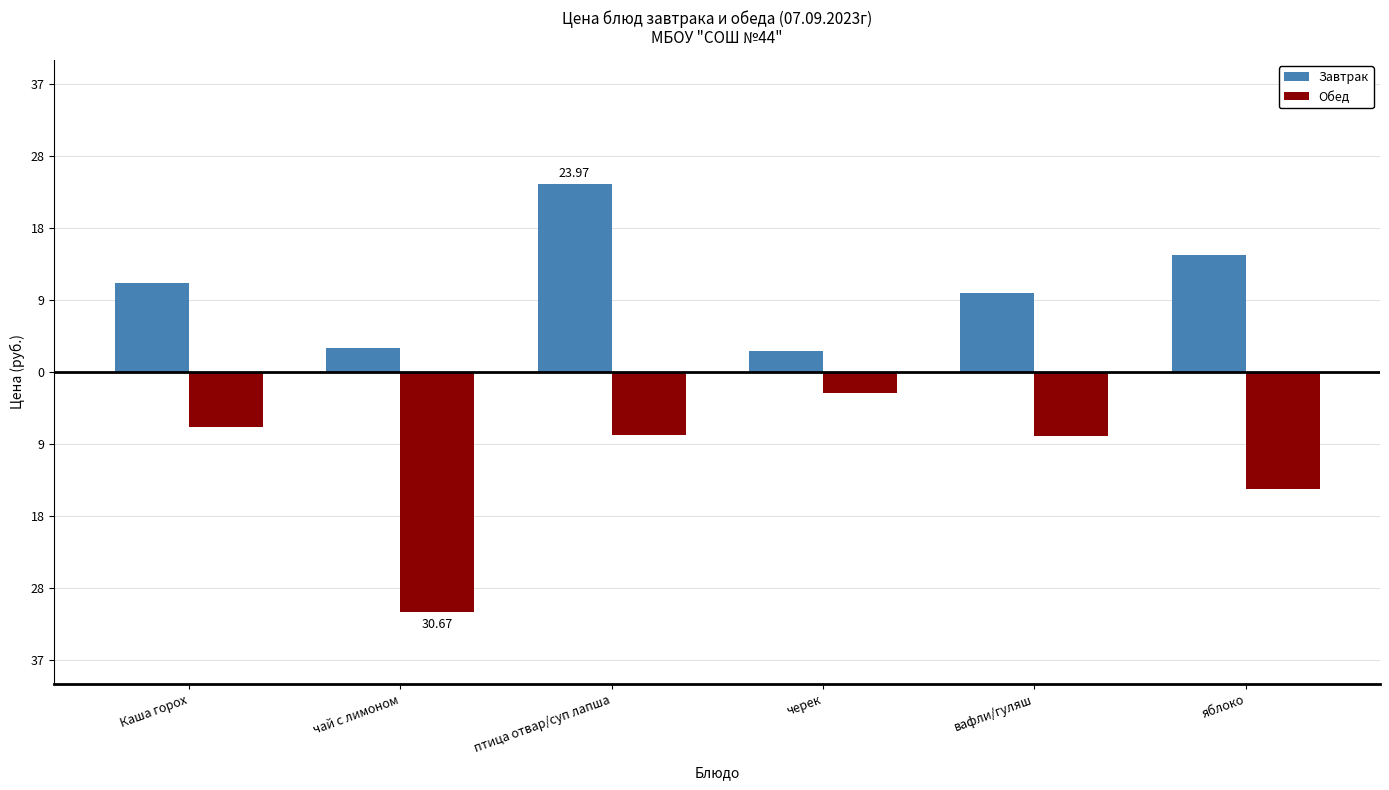

At вафли/гуляш, list the series in order from smallest to largest.

Обед, Завтрак